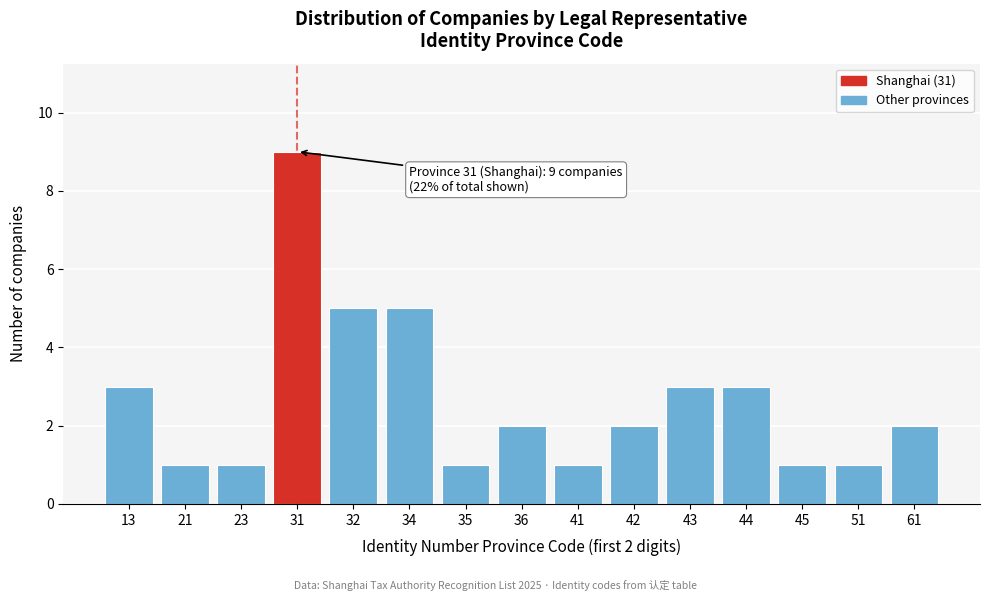

Reading left to right, what are all the values shown in this chart?

13=3	21=1	23=1	31=9	32=5	34=5	35=1	36=2	41=1	42=2	43=3	44=3	45=1	51=1	61=2